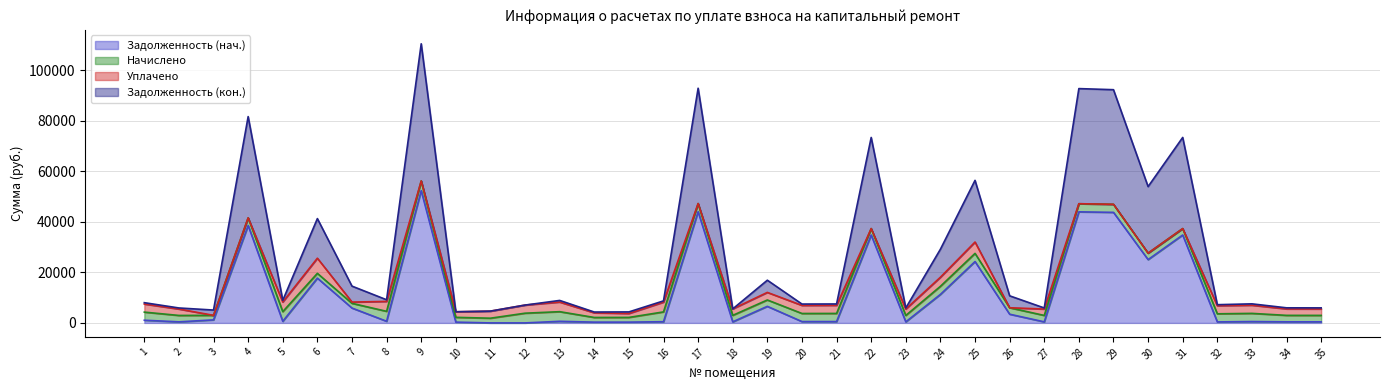

Where is the first local minimum for Задолженность (кон.)?

2